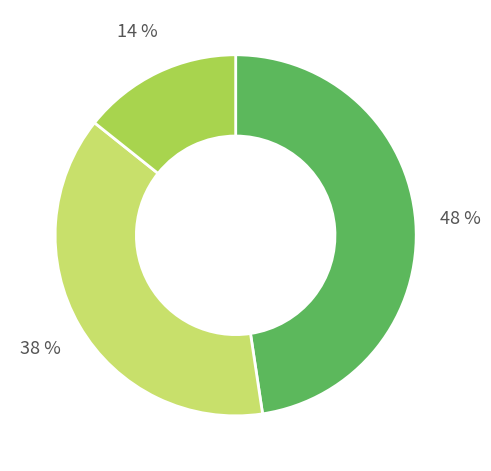

Does any single category account for the majority?

No